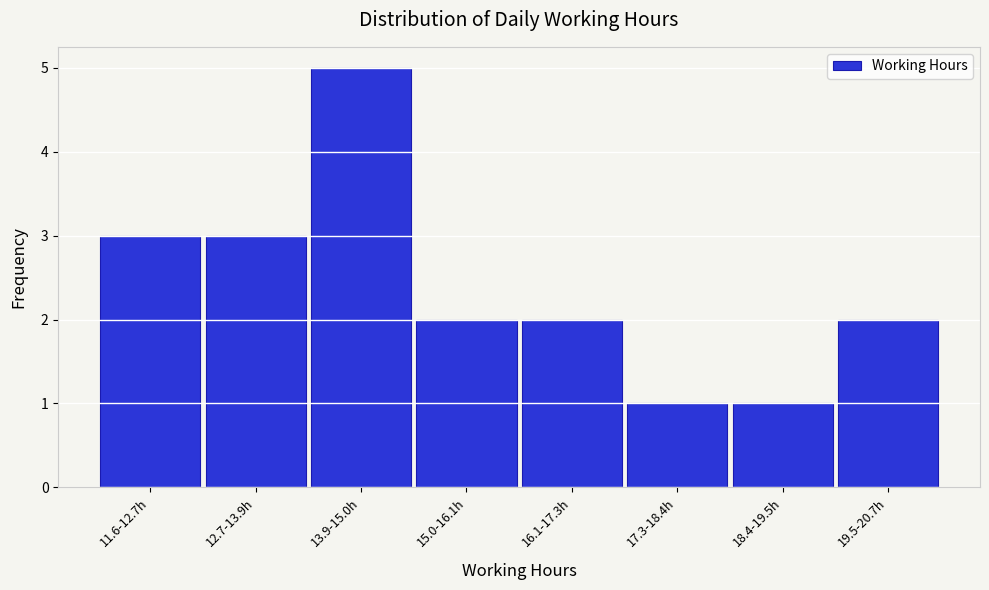

Reading left to right, what are all the values shown in this chart?

3	3	5	2	2	1	1	2